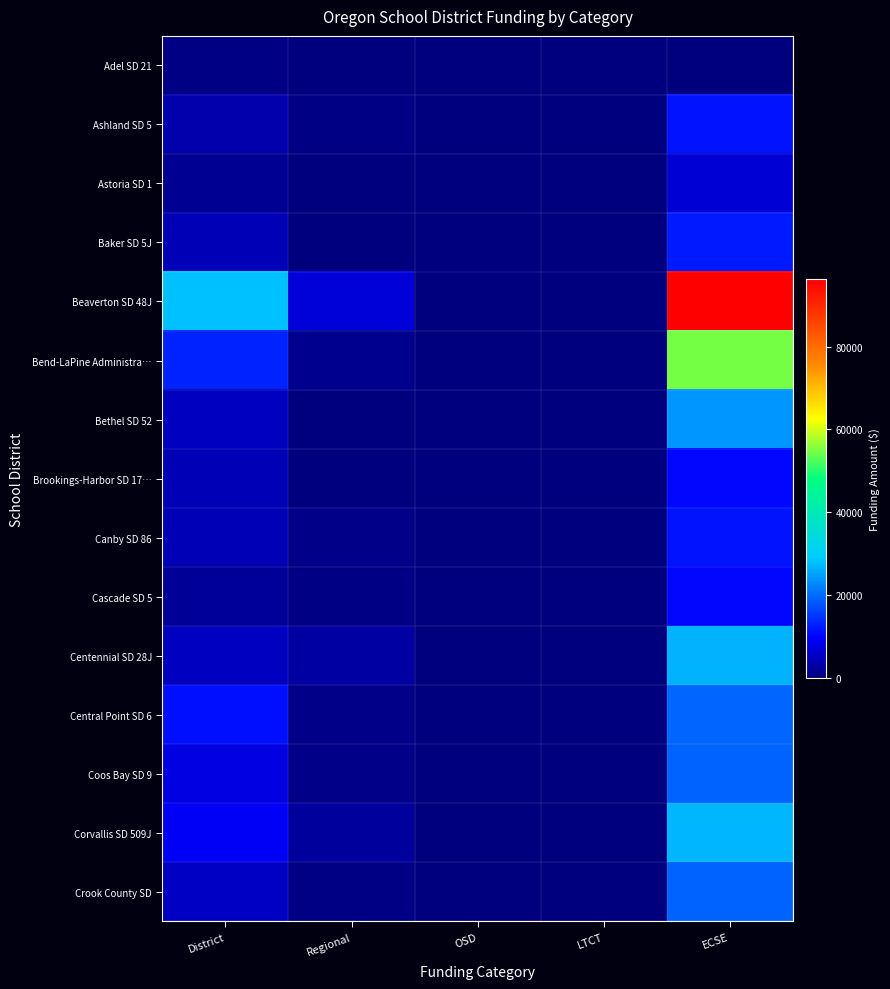

Rank the series by their maximum value, from highest to lowest.

Beaverton SD 48J, Bend-LaPine Administra…, Corvallis SD 509J, Centennial SD 28J, Bethel SD 52, Central Point SD 6, Coos Bay SD 9, Crook County SD, Baker SD 5J, Canby SD 86, Ashland SD 5, Cascade SD 5, Brookings-Harbor SD 17…, Astoria SD 1, Adel SD 21